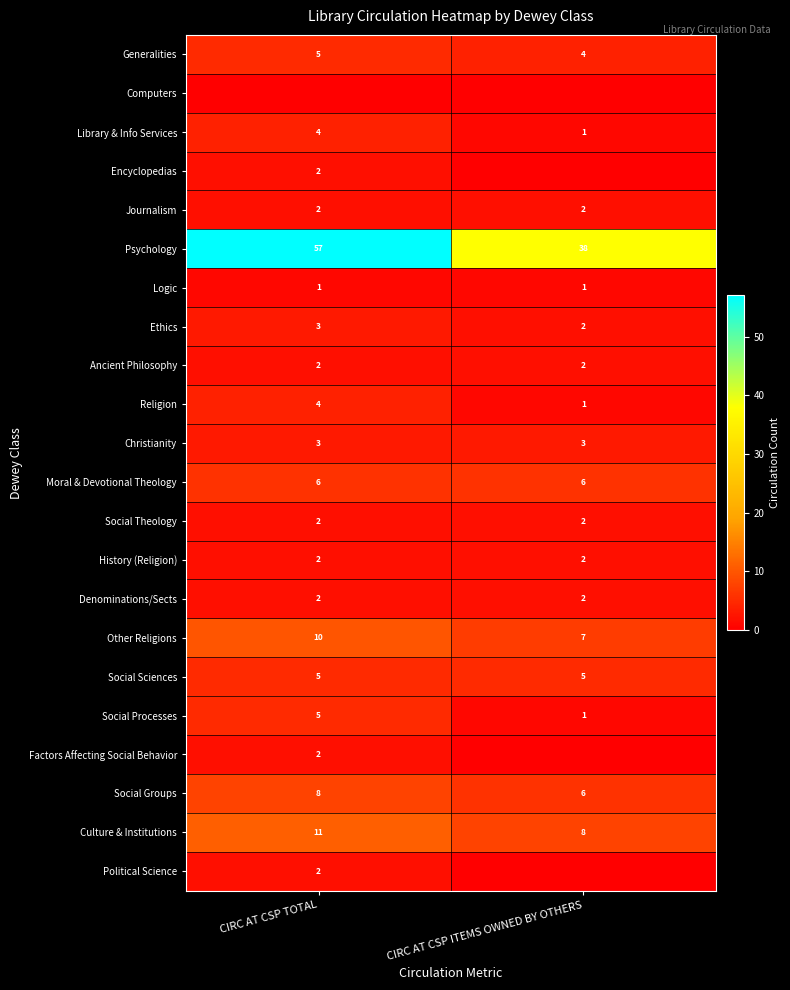

What is the average value of the Christianity series?

3